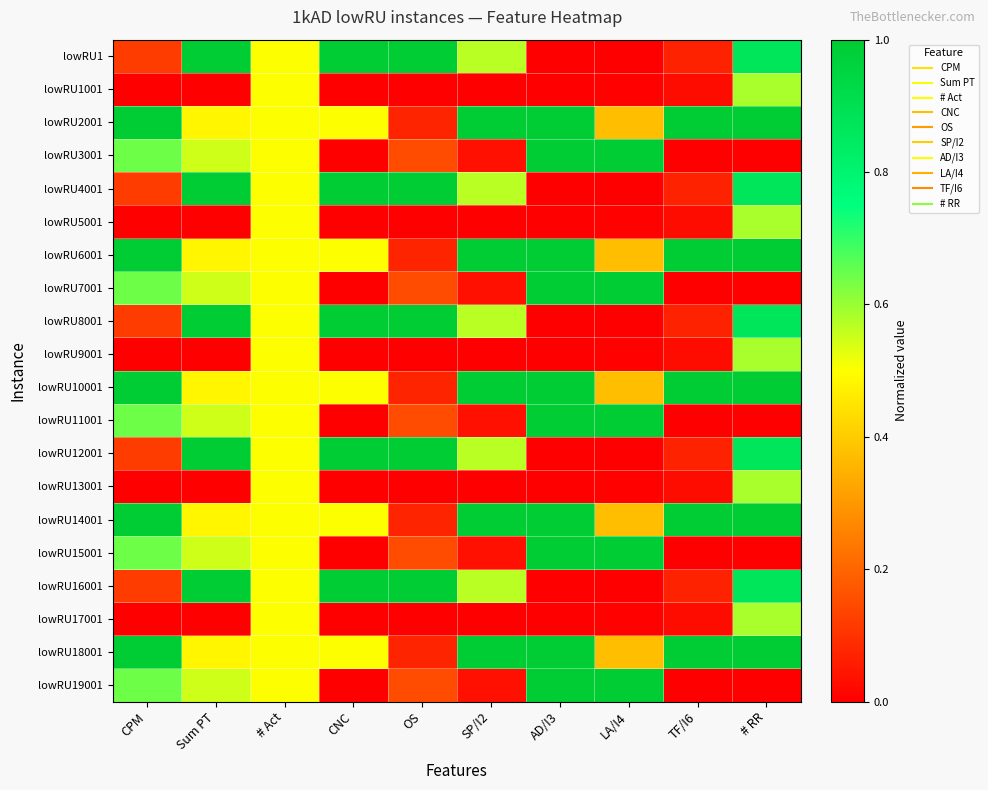

Which category has the highest value across all series?

Sum PT